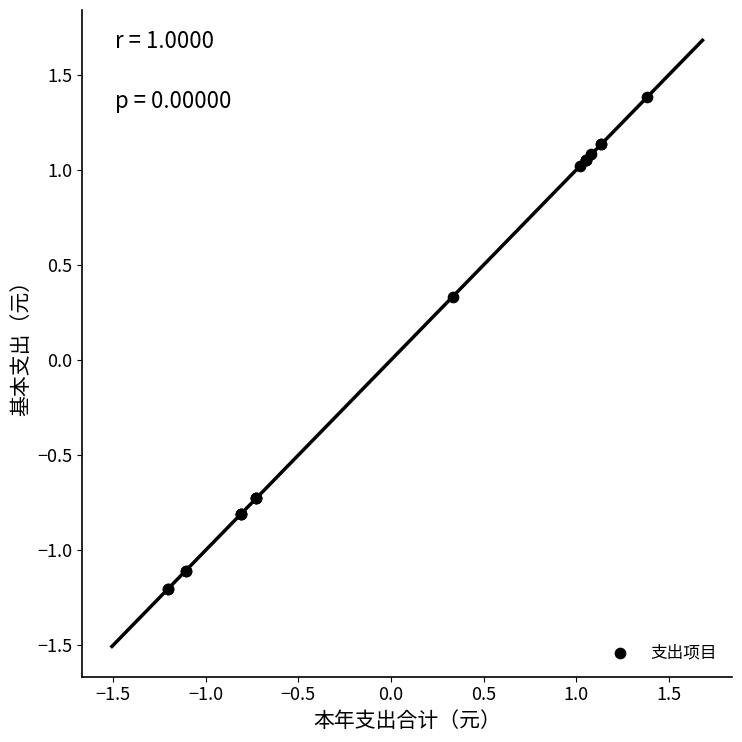

What Y value in the scatter plot is closest to 0?

0.3